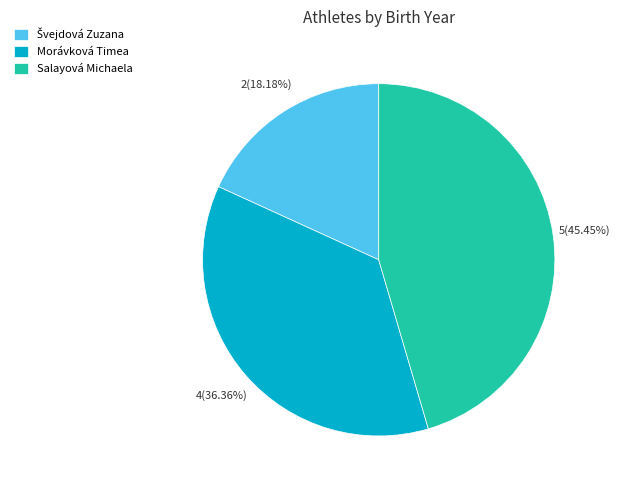

What is the largest slice in the pie chart?

Salayová Michaela